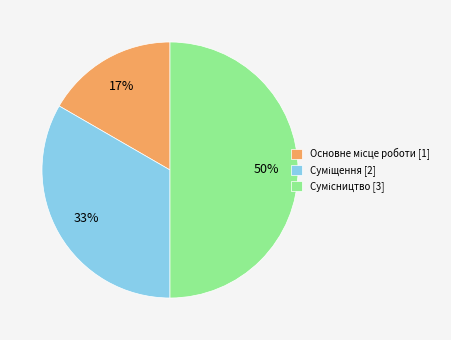

To the nearest percent, what is the average slice percentage?

33%